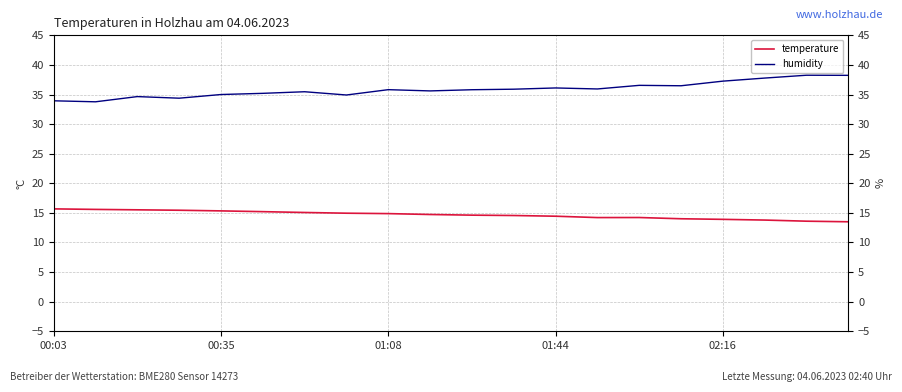

What is the difference between the second highest and second lowest values in the humidity series?

4.3